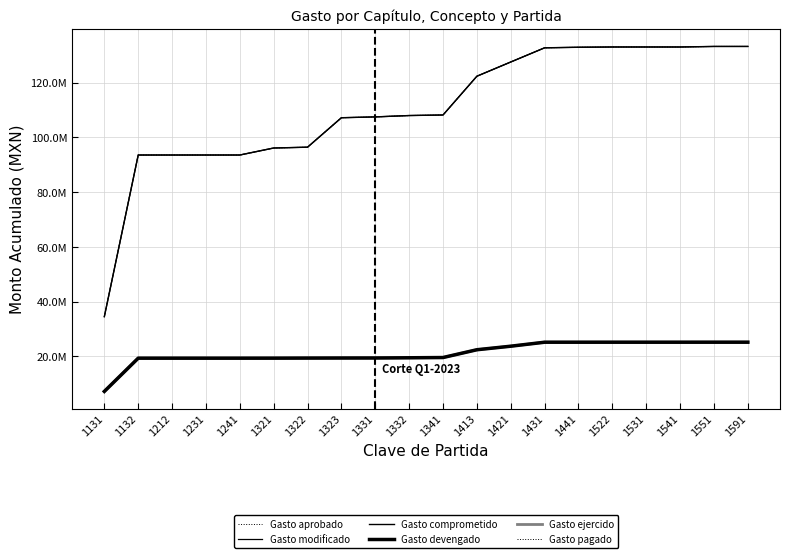

What is the spread (max minus min) of values at 1241?

74271302.1